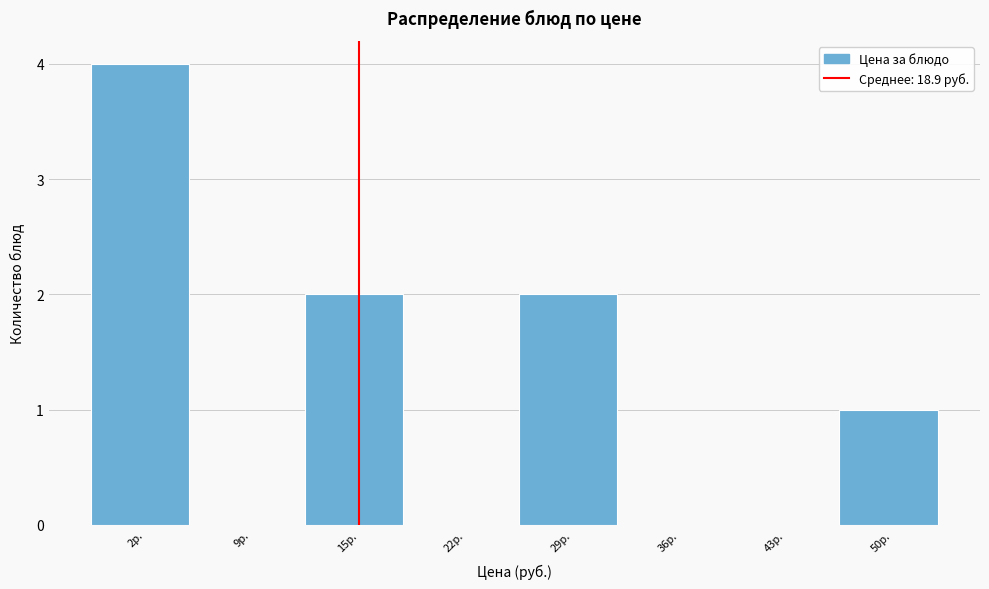

Reading left to right, extract all data points from this chart.

2р.=4	9р.=0	15р.=2	22р.=0	29р.=2	36р.=0	43р.=0	50р.=1